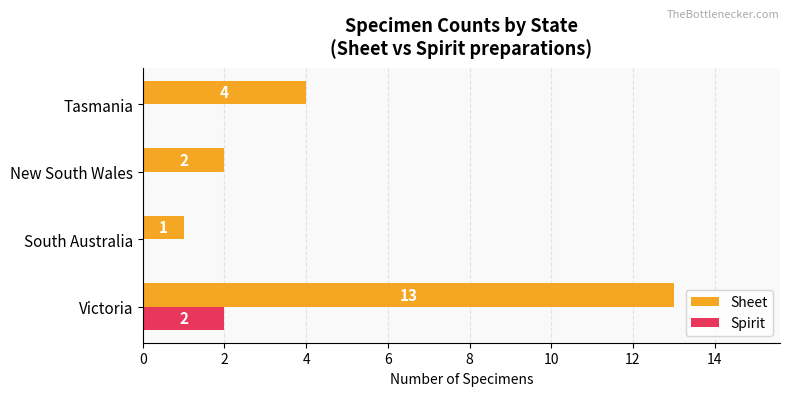

Which series changed the most between Victoria and South Australia?

Sheet